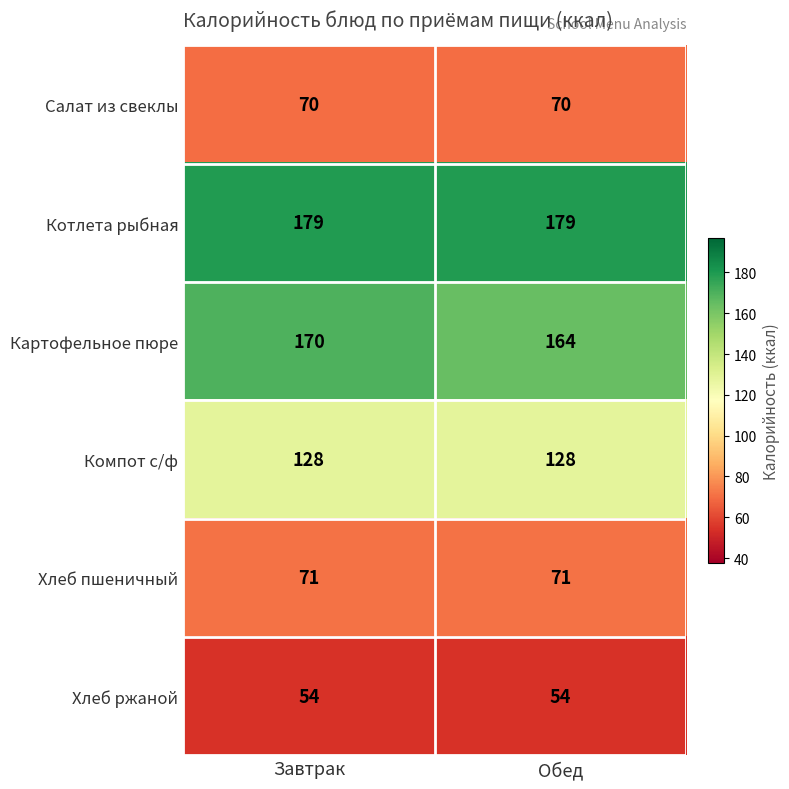

True or false: Картофельное пюре has a value of 170 at Завтрак.

True